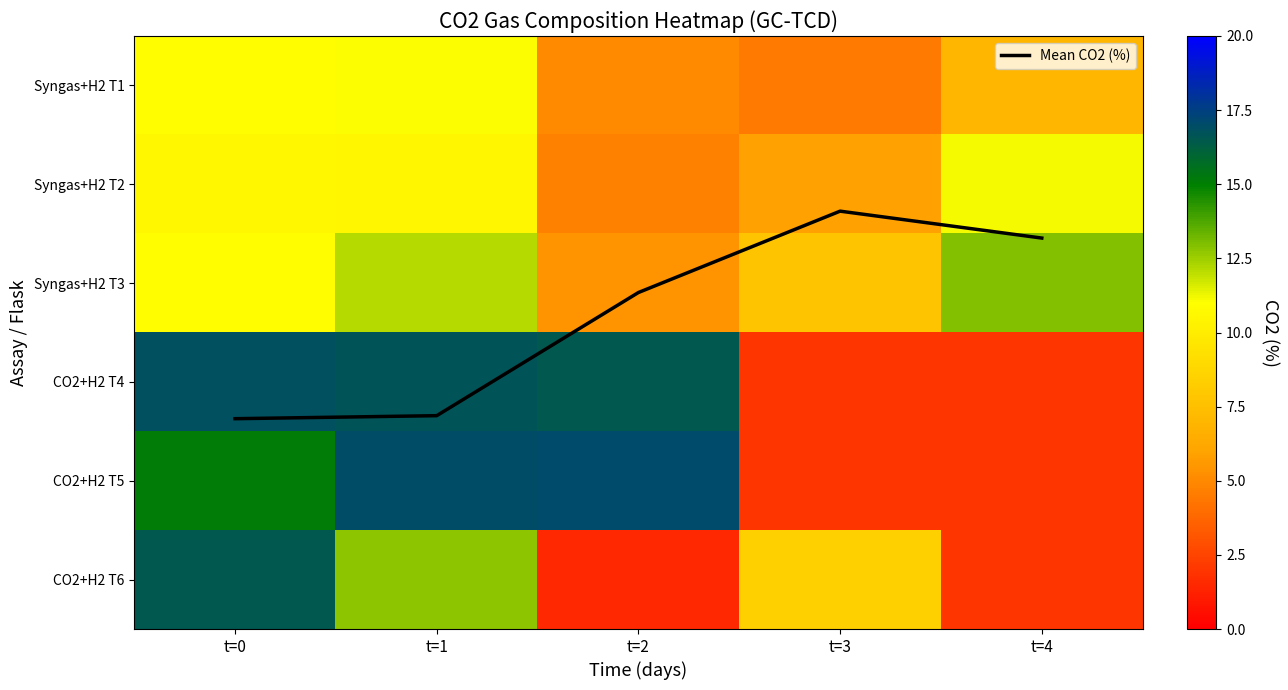

Which series has the largest total across all categories?

CO2+H2 T4